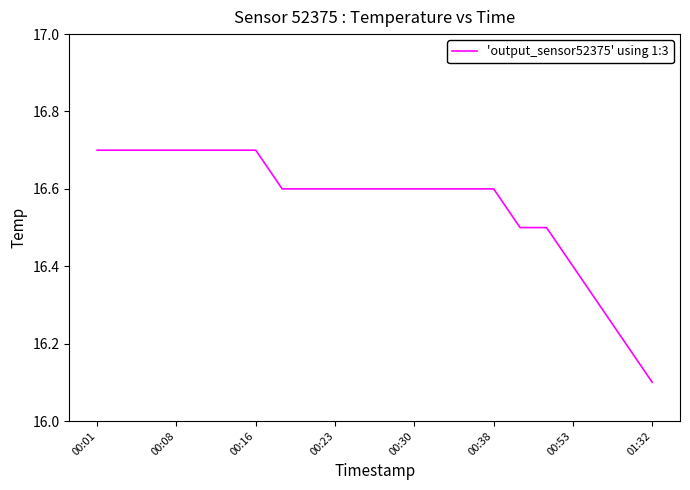

What is the smallest value displayed?

16.1